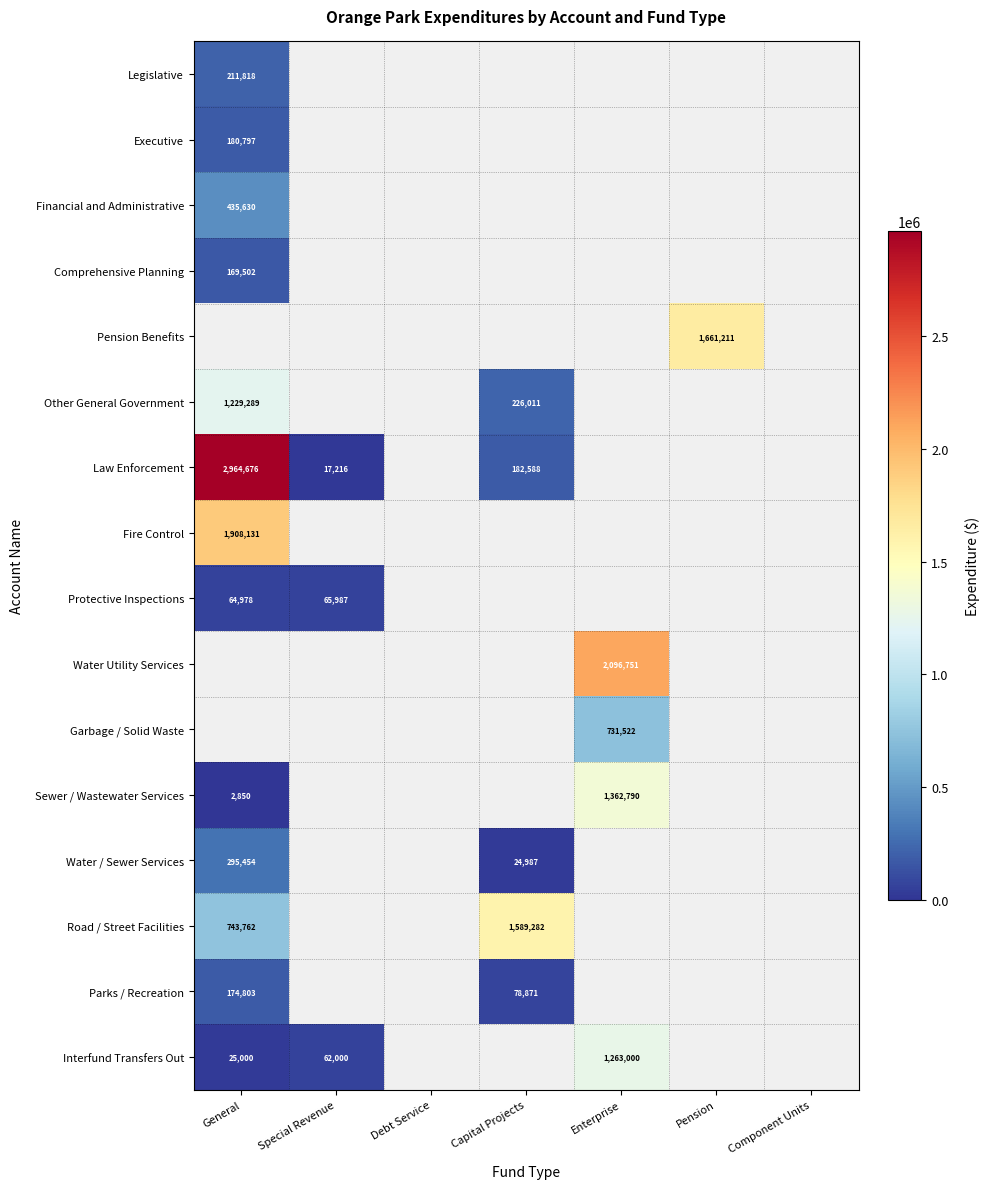

Is the value of Executive at General greater than the value of Comprehensive Planning at General?

Yes